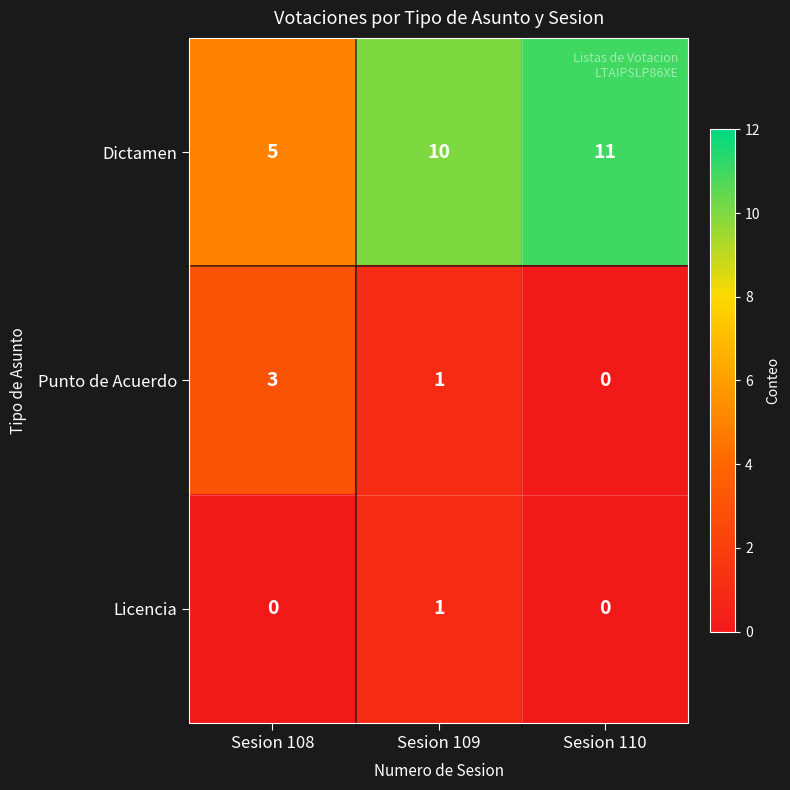

Which series has the largest range (max minus min)?

Dictamen